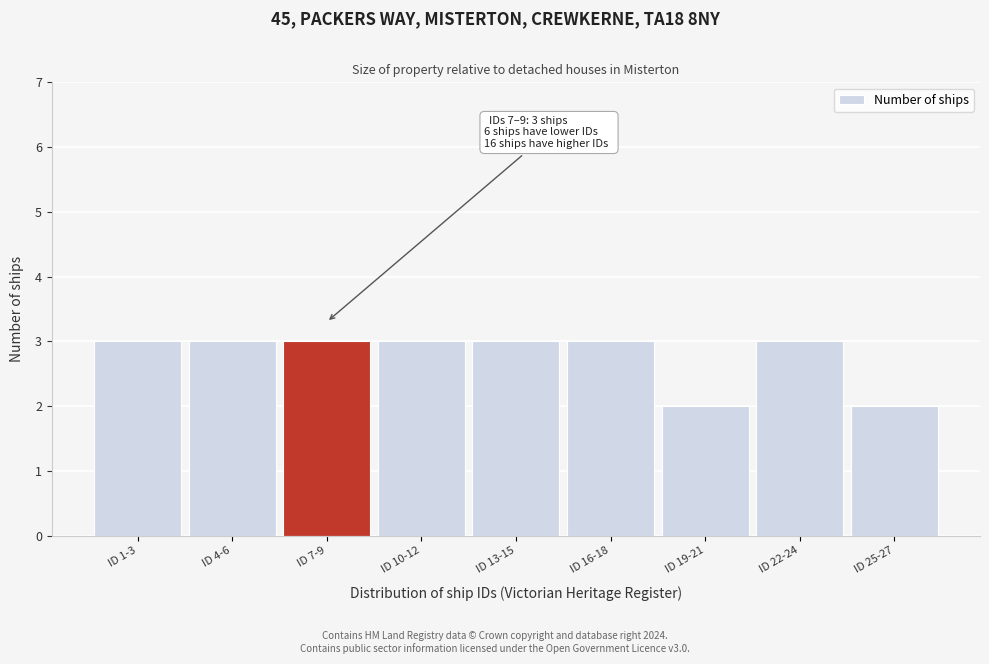

Reading right to left, what are all the values shown in this chart?

ID 25-27=2	ID 22-24=3	ID 19-21=2	ID 16-18=3	ID 13-15=3	ID 10-12=3	ID 7-9=3	ID 4-6=3	ID 1-3=3